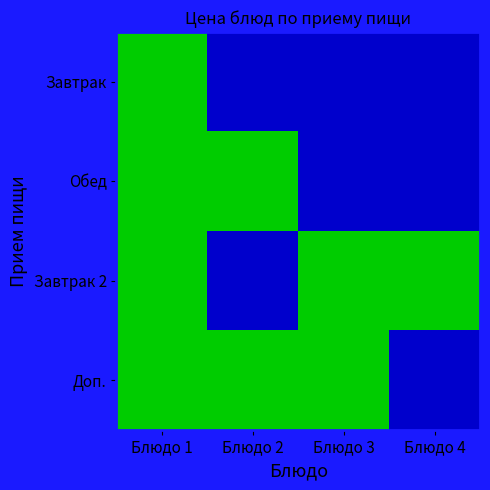

What is the greatest value displayed?

1